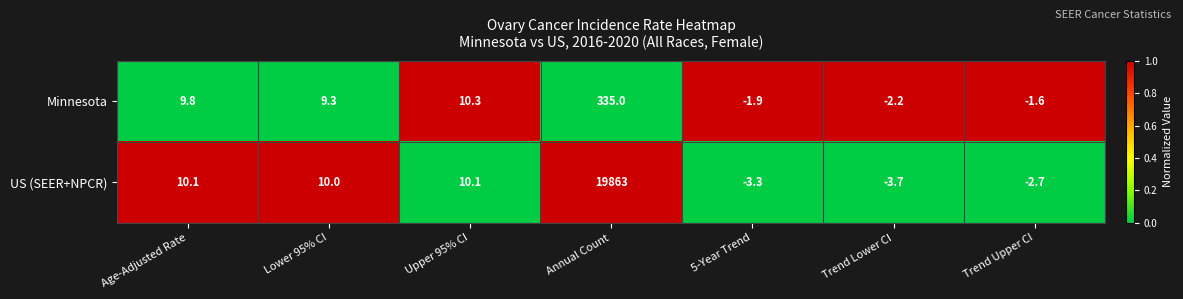

Rank the series by their maximum value, from lowest to highest.

Minnesota, US (SEER+NPCR)